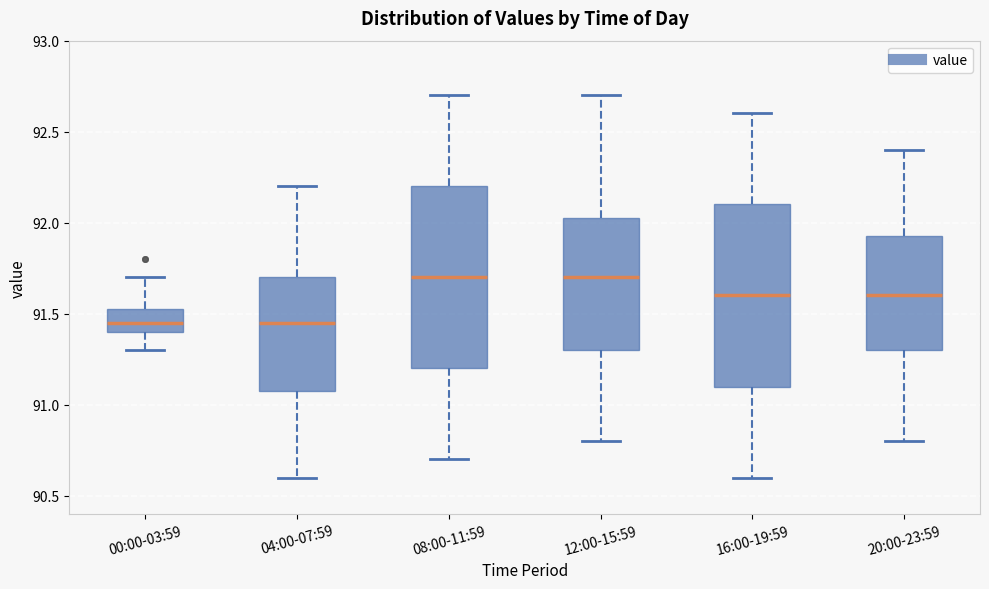

Reading left to right, read every box against the y-axis: the position of its median line, the range the box covers, and the ends of its whiskers. The values are not printed on the chart, so give them approximately, as read against the axis.

00:00-03:59: median 91.45, box 91.40 to 91.55, whiskers 91.30 to 91.70
04:00-07:59: median 91.45, box 91.10 to 91.70, whiskers 90.60 to 92.20
08:00-11:59: median 91.70, box 91.20 to 92.20, whiskers 90.70 to 92.70
12:00-15:59: median 91.70, box 91.30 to 92.05, whiskers 90.80 to 92.70
16:00-19:59: median 91.60, box 91.10 to 92.10, whiskers 90.60 to 92.60
20:00-23:59: median 91.60, box 91.30 to 91.95, whiskers 90.80 to 92.40